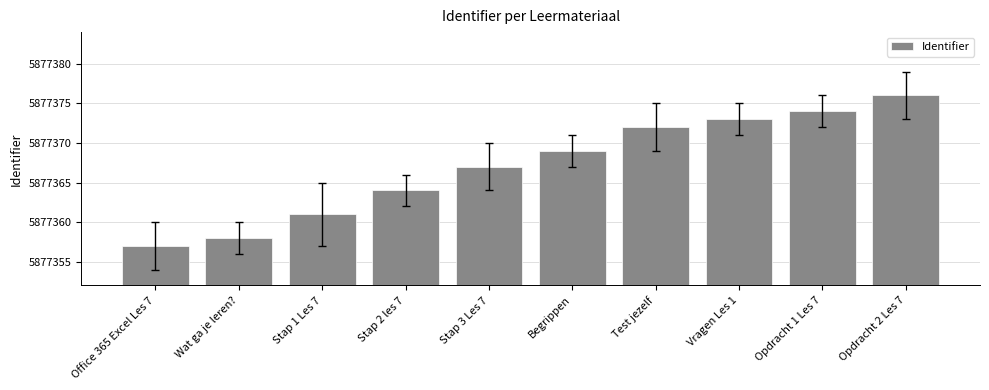

Reading right to left, what are all the values shown in this chart?

Opdracht 2 Les 7=5877376	Opdracht 1 Les 7=5877374	Vragen Les 1=5877373	Test jezelf=5877372	Begrippen=5877369	Stap 3 Les 7=5877367	Stap 2 les 7=5877364	Stap 1 Les 7=5877361	Wat ga je leren?=5877358	Office 365 Excel Les 7=5877357